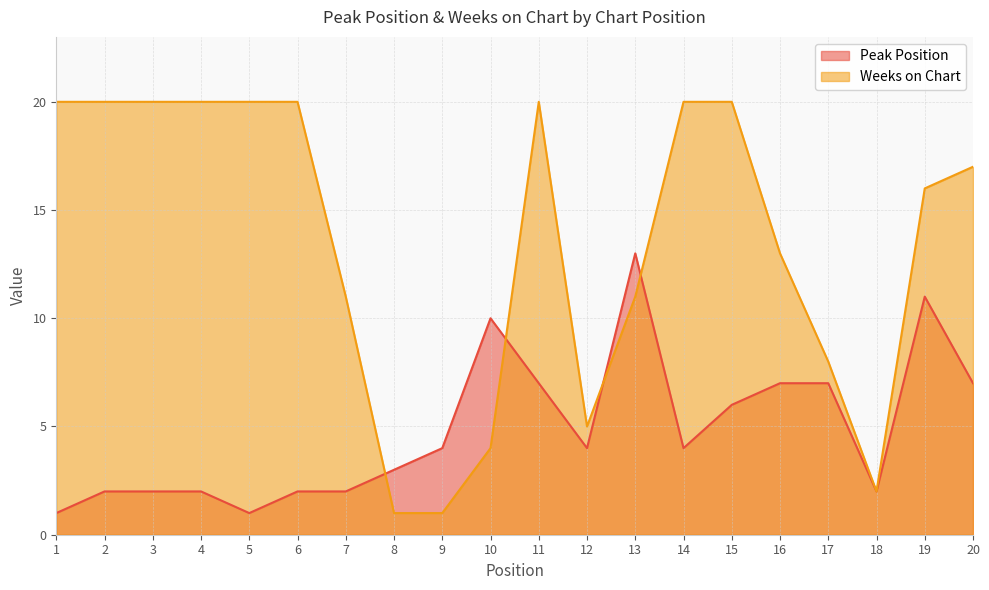

Reading right to left, transcribe all the data shown in this chart.

Peak Position: 7	11	2	7	7	6	4	13	4	7	10	4	3	2	2	1	2	2	2	1
Weeks on Chart: 17	16	2	8	13	20	20	11	5	20	4	1	1	11	20	20	20	20	20	20